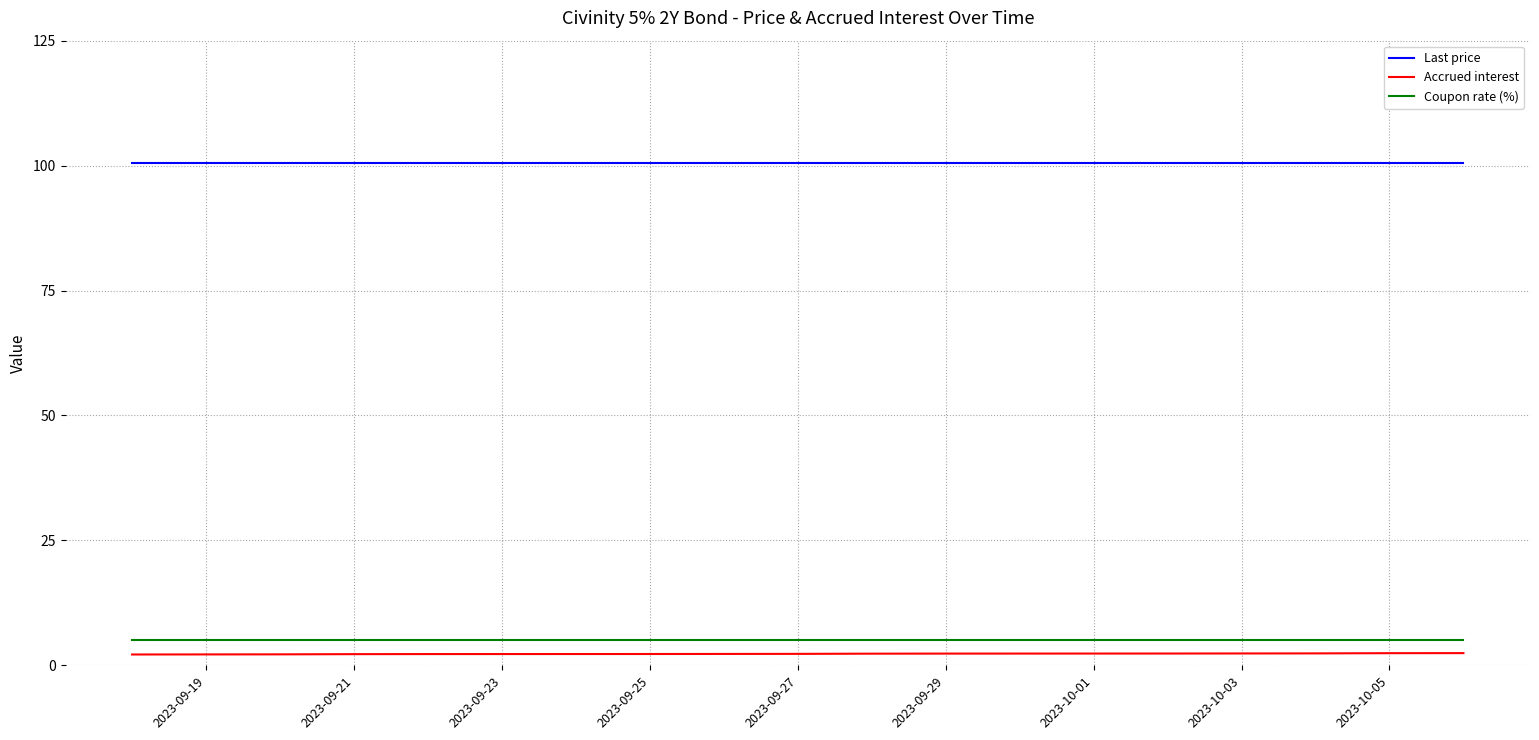

At how many categories does at least one series exceed 96?

15